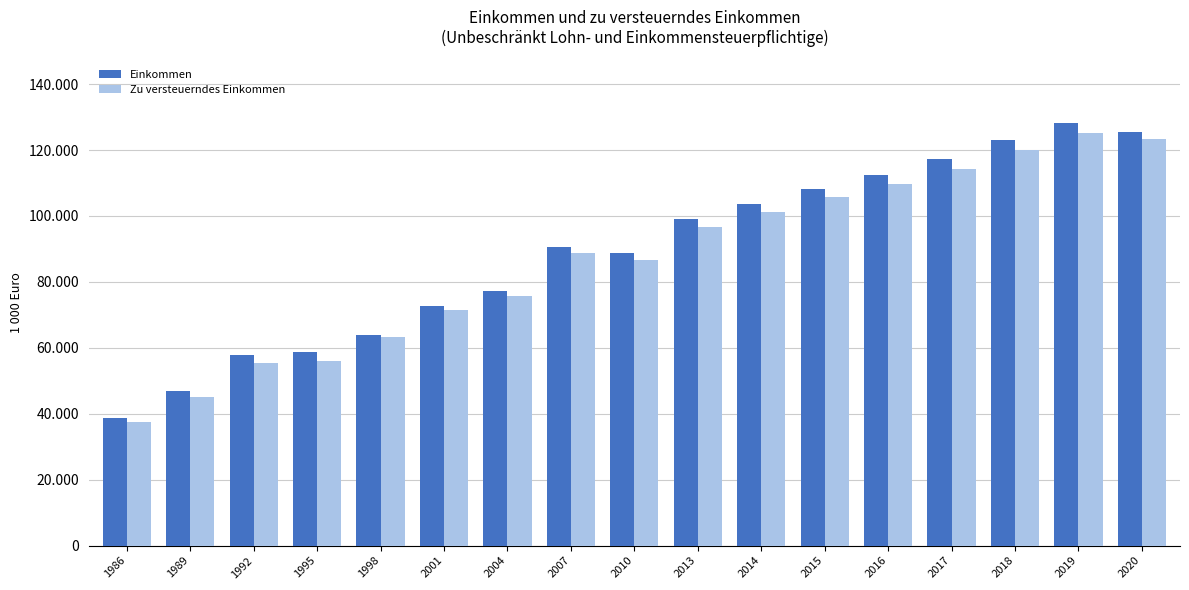

What are all the series names shown in the legend?

Einkommen, Zu versteuerndes Einkommen